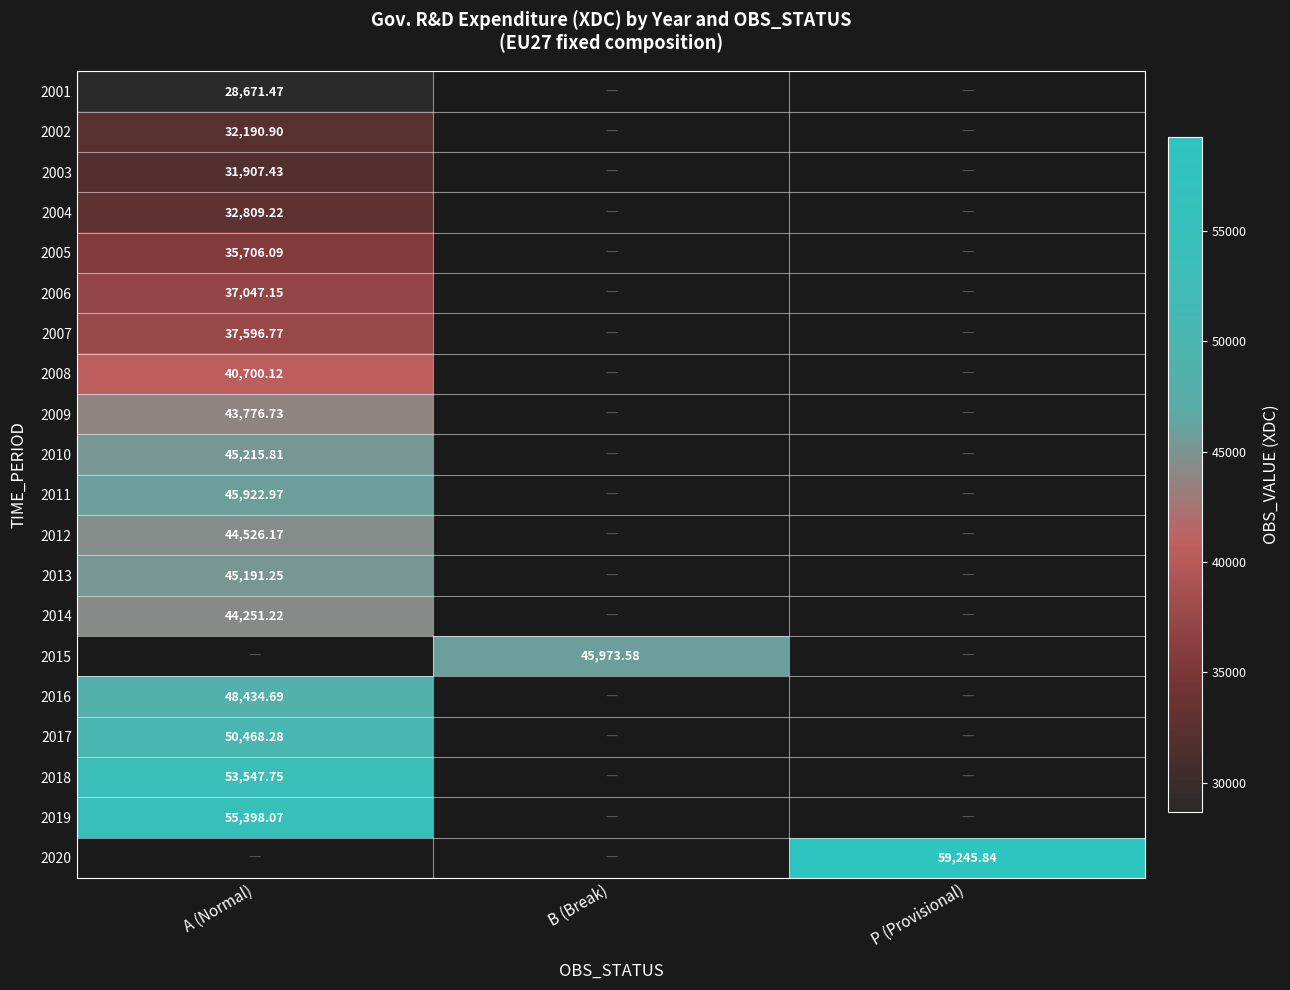

Is the value of 2005 at A (Normal) greater than the value of 2018 at A (Normal)?

No